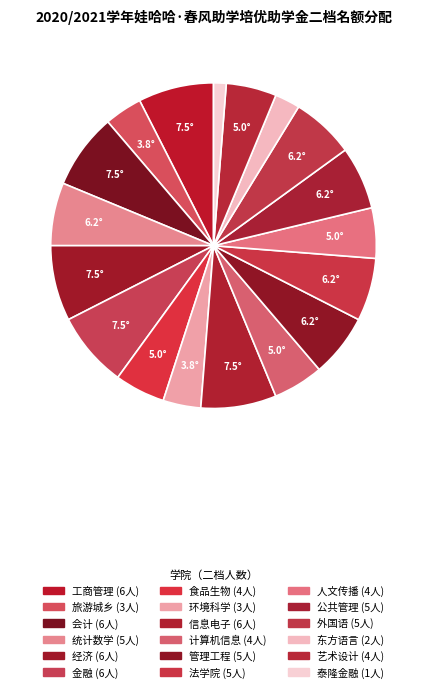

How many segments does this pie chart have?

18